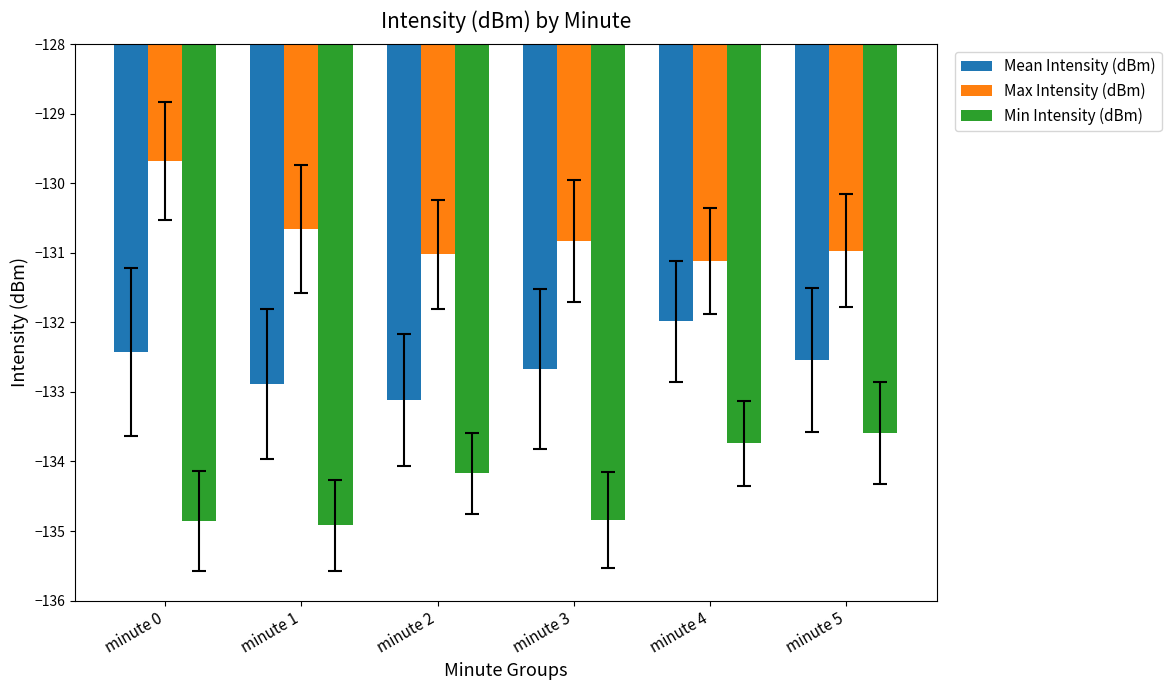

Reading left to right, list all the values displayed in this chart.

Mean Intensity (dBm): -132.4	-132.9	-133.1	-132.7	-132.0	-132.5
Max Intensity (dBm): -129.7	-130.7	-131.0	-130.8	-131.1	-131.0
Min Intensity (dBm): -134.8	-134.9	-134.2	-134.8	-133.7	-133.6